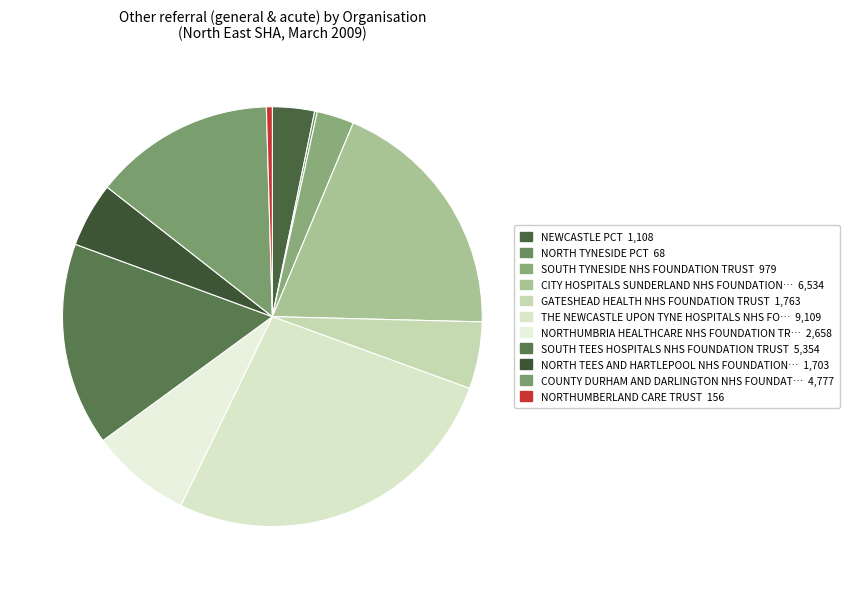

Is there any slice that represents more than half of the pie?

No